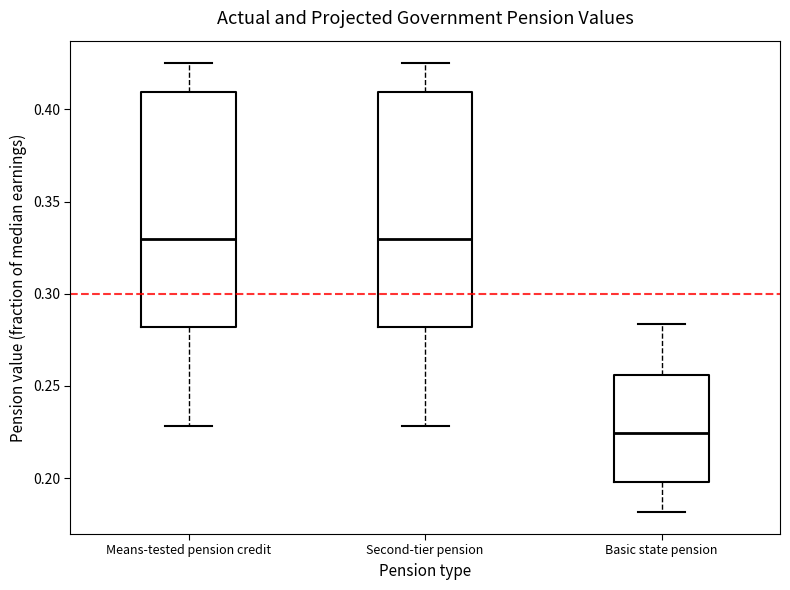

Where is the upper edge of the box for Basic state pension on the y-axis? The values are not printed on the chart, so give them approximately, as read against the axis.

0.255